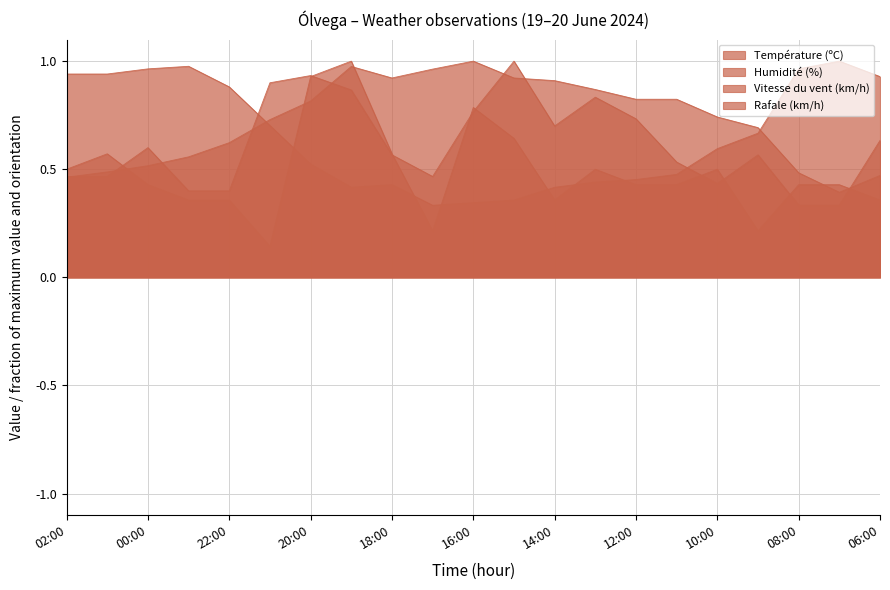

True or false: Rafale (km/h) and Humidité (%) intersect in this chart.

True